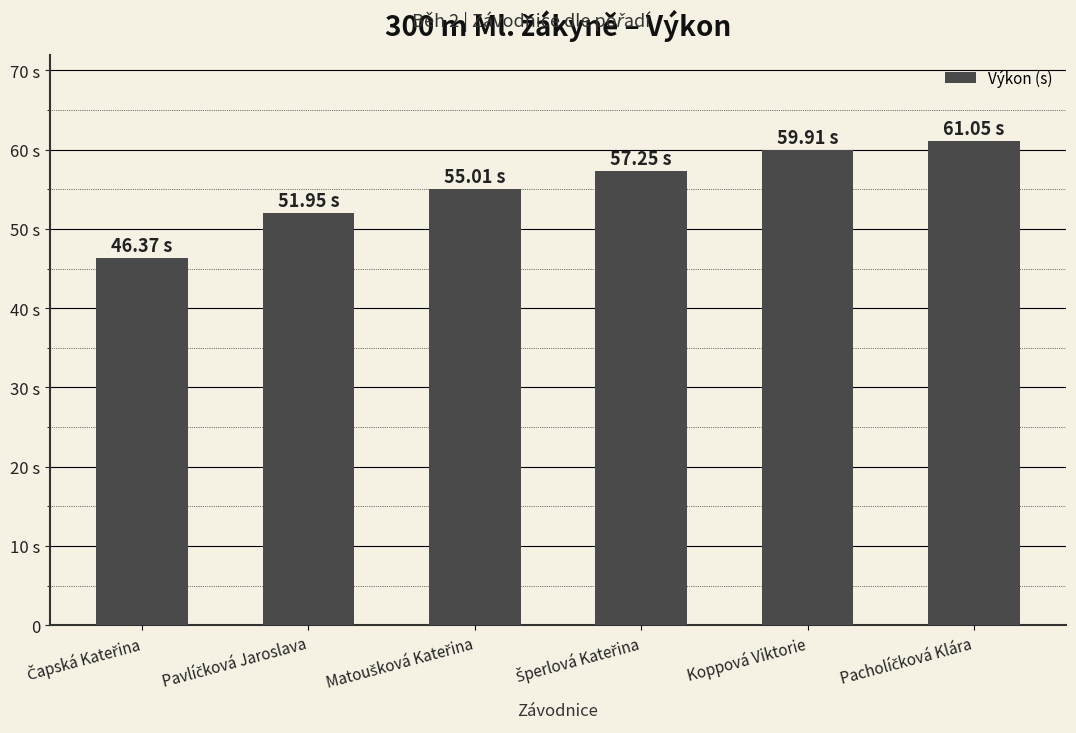

Rank the categories by value from lowest to highest.

Čapská Kateřina, Pavlíčková Jaroslava, Matoušková Kateřina, Šperlová Kateřina, Koppová Viktorie, Pacholíčková Klára